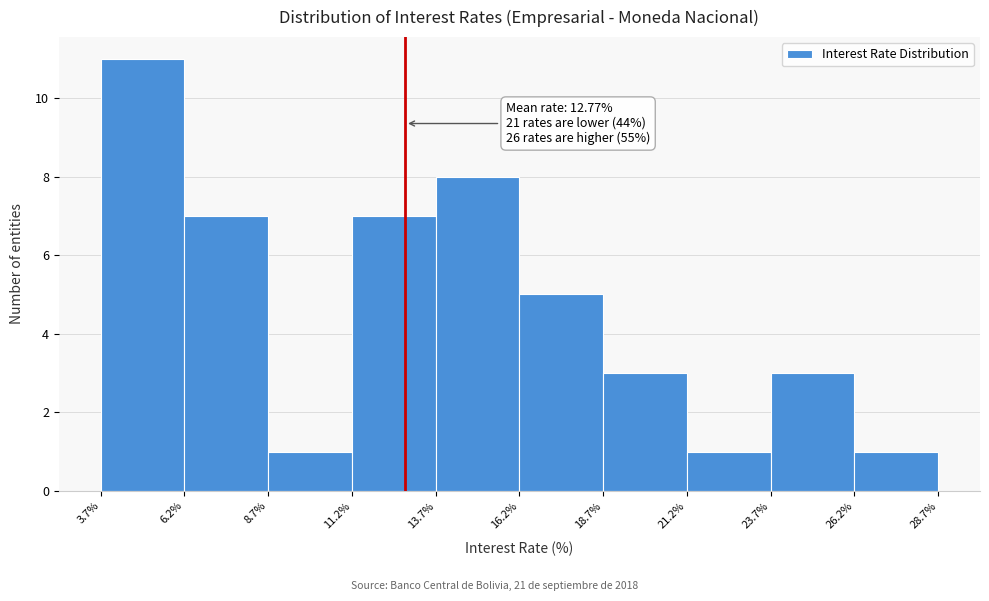

Which range on the x-axis has the tallest bar?

3.7% to 6.2%